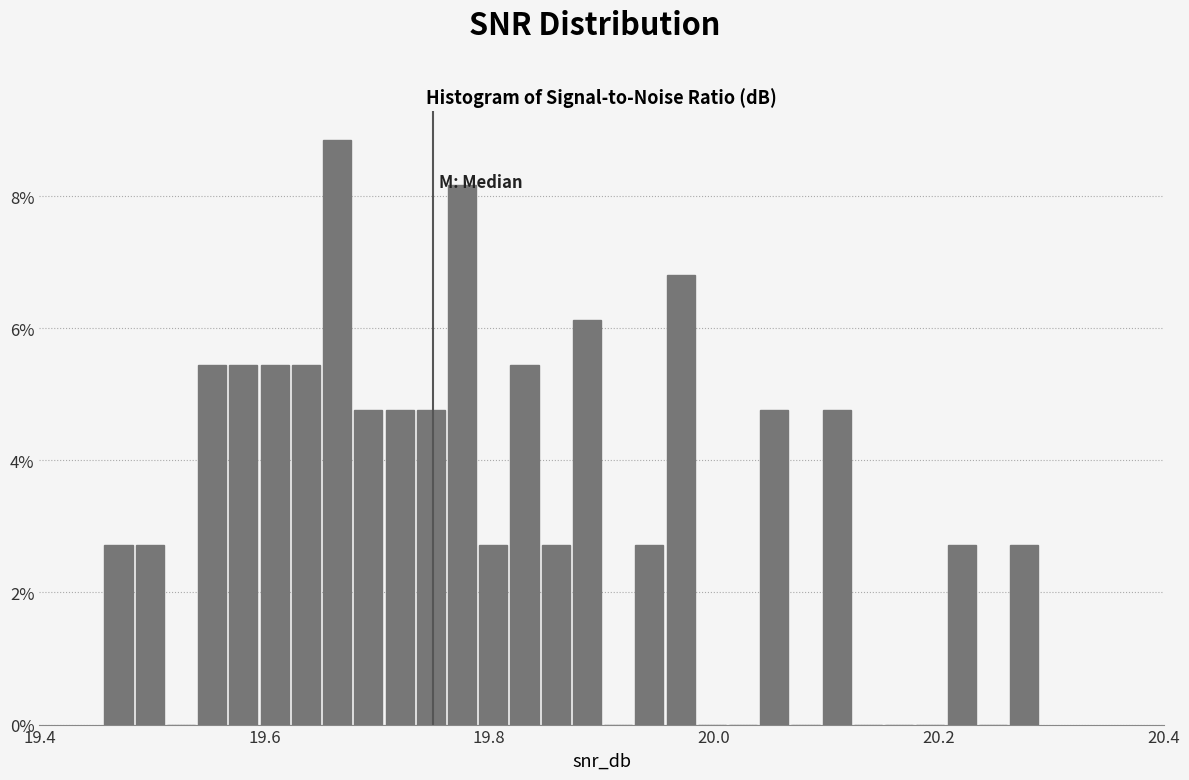

Around what value on the x-axis is the tallest bar? Give the approximate position of its centre, as read against the axis.

19.66